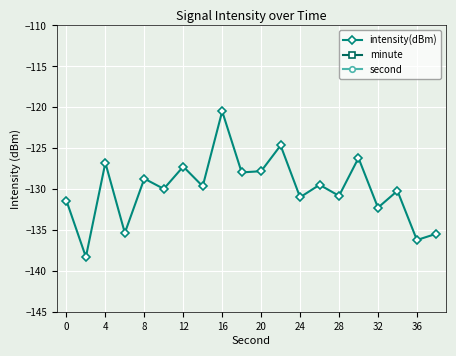

Reading left to right, list all the values displayed in this chart.

intensity(dBm): -131.4	-138.3	-126.8	-135.3	-128.7	-130.0	-127.2	-129.6	-120.5	-127.9	-127.8	-124.6	-131.0	-129.5	-130.8	-126.2	-132.2	-130.2	-136.2	-135.4
minute: 0.0	0.0	0.0	0.0	0.0	0.0	0.0	0.0	0.0	0.0	0.0	0.0	0.0	0.0	0.0	0.0	0.0	0.0	0.0	0.0
second: 0.0	2.0	4.0	6.0	8.0	10.0	12.0	14.0	16.0	18.0	20.0	22.0	24.0	26.0	28.0	30.0	32.0	34.0	36.0	38.0